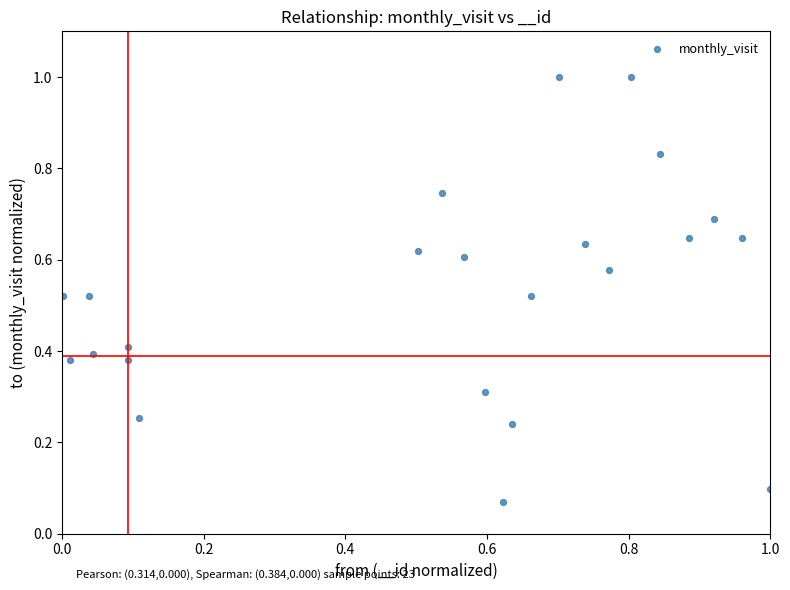

What is the range of Y values (max minus min)?

0.9